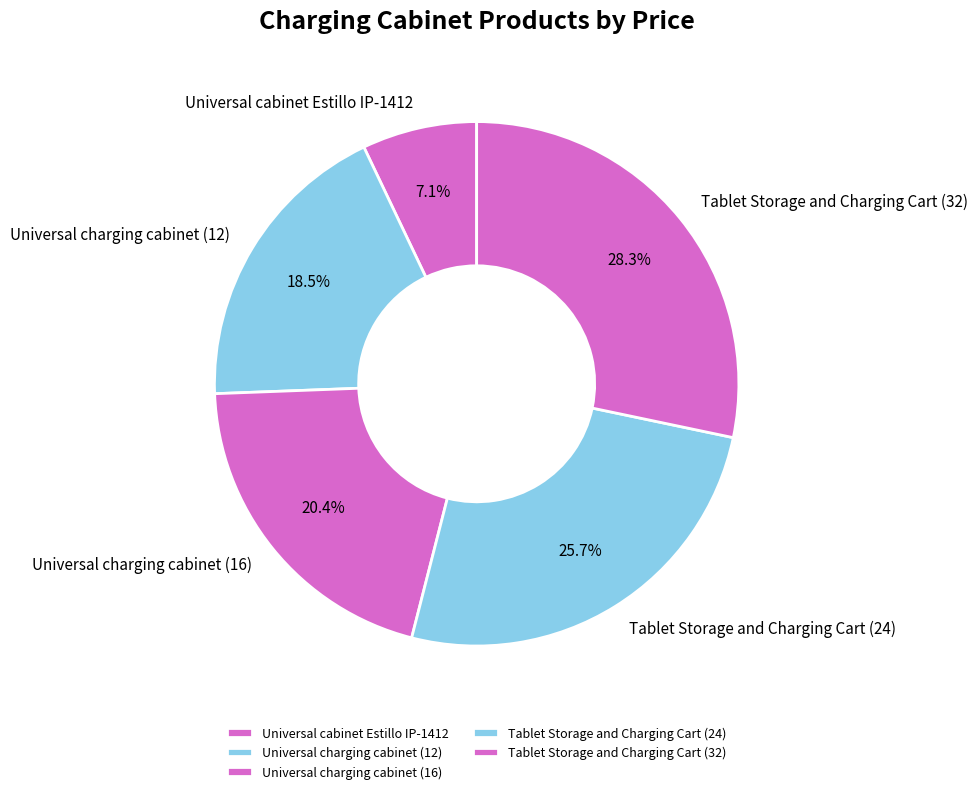

Which category has the smallest portion of the pie?

Universal cabinet Estillo IP-1412